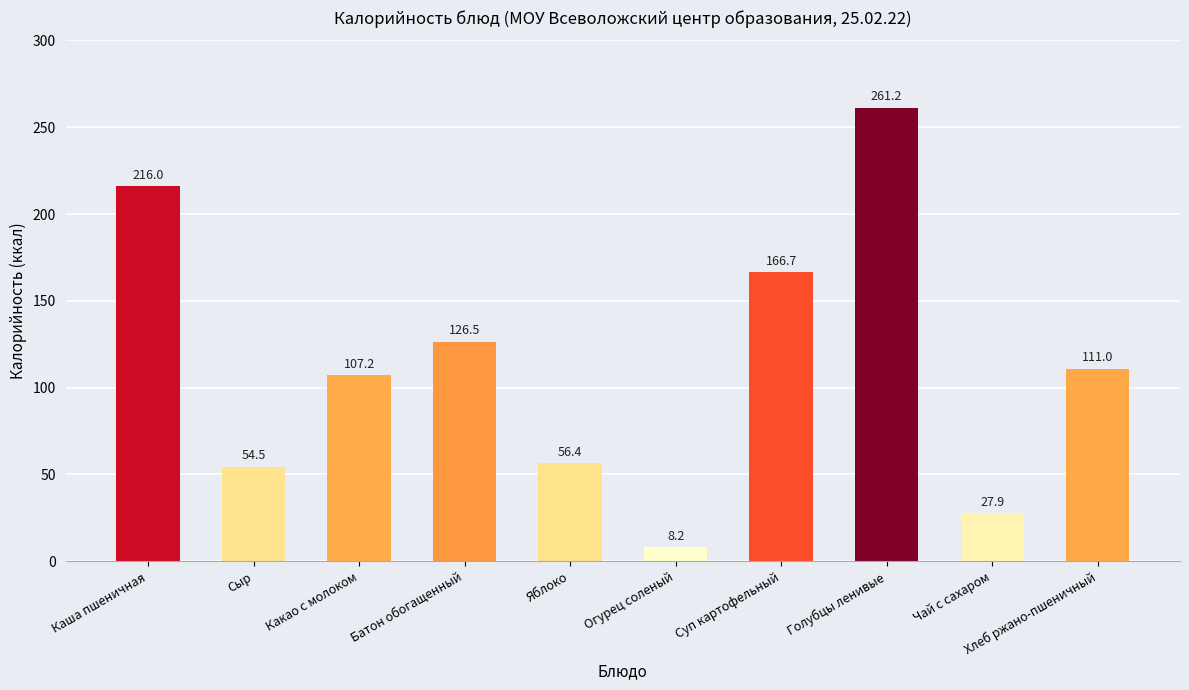

Approximately how many times larger is the value at Сыр compared to Батон обогащенный?

0.4